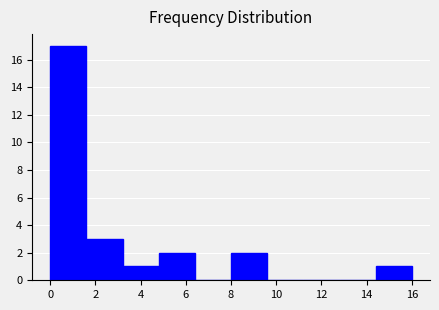

Reading left to right, list every bar in this chart as the range it spans on the x-axis followed by its height. The values are not printed on the chart, so give them approximately, as read against the axis.

0.0 to 1.6: 17
1.6 to 3.2: 3
3.2 to 4.8: 1
4.8 to 6.4: 2
6.4 to 8.0: 0
8.0 to 9.6: 2
9.6 to 11.2: 0
11.2 to 12.8: 0
12.8 to 14.4: 0
14.4 to 16.0: 1